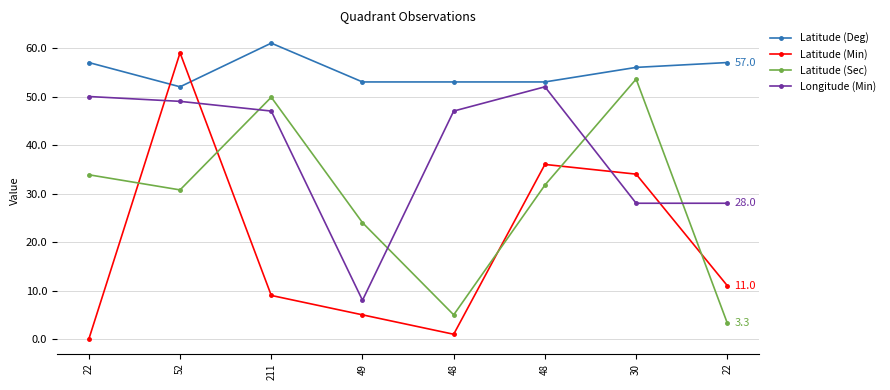

What is the greatest value displayed?

61.0